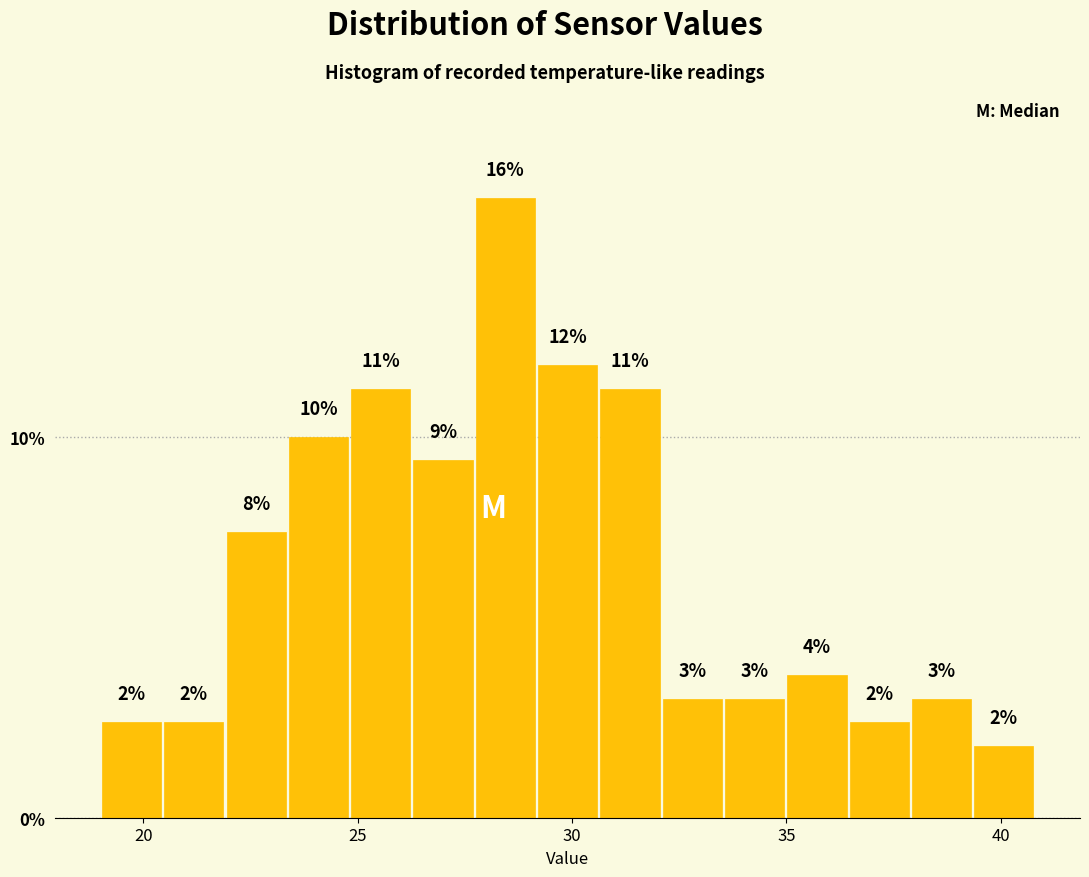

Around what value on the x-axis is the tallest bar? Give the approximate position of its centre, as read against the axis.

28.5